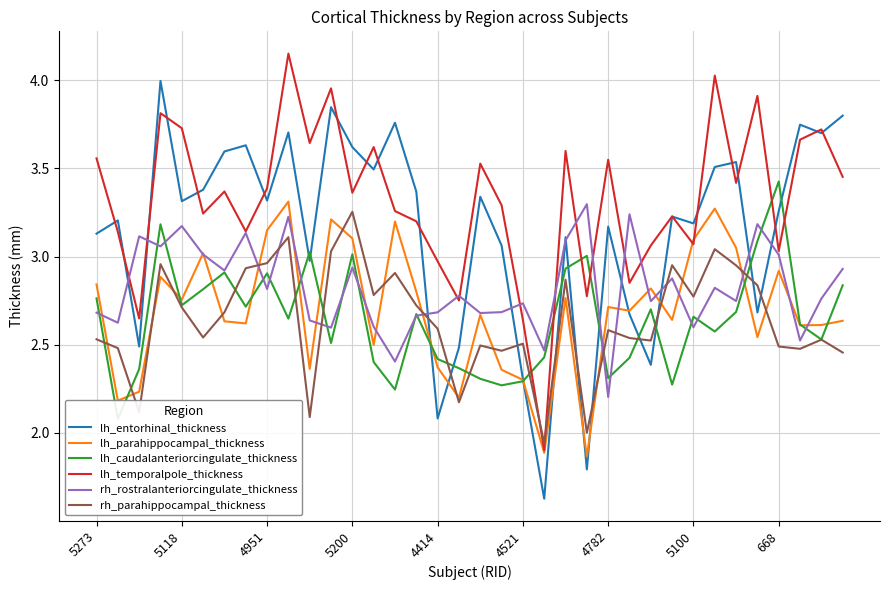

Which has a higher value, 22 or 34?

34